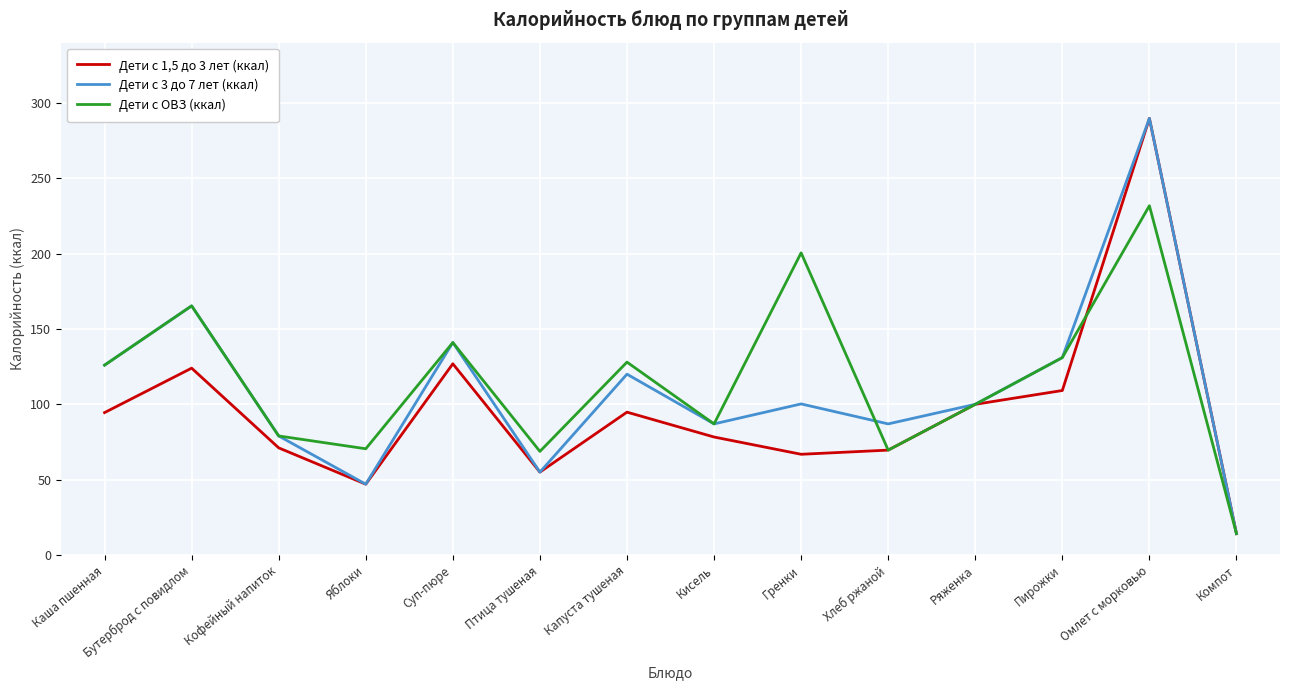

At how many categories does at least one series exceed 269?

1